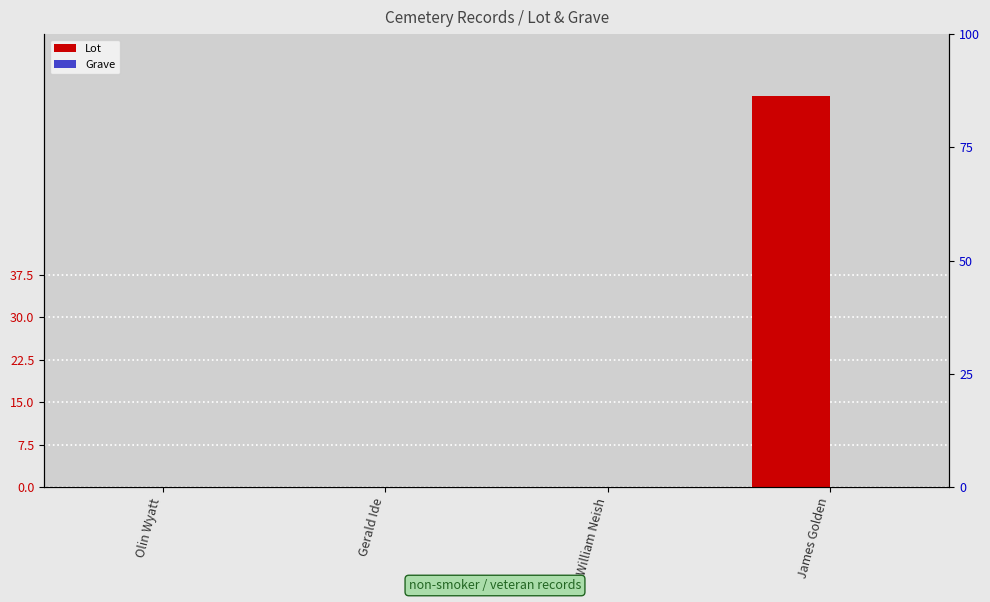

What are all the series names shown in the legend?

Lot, Grave